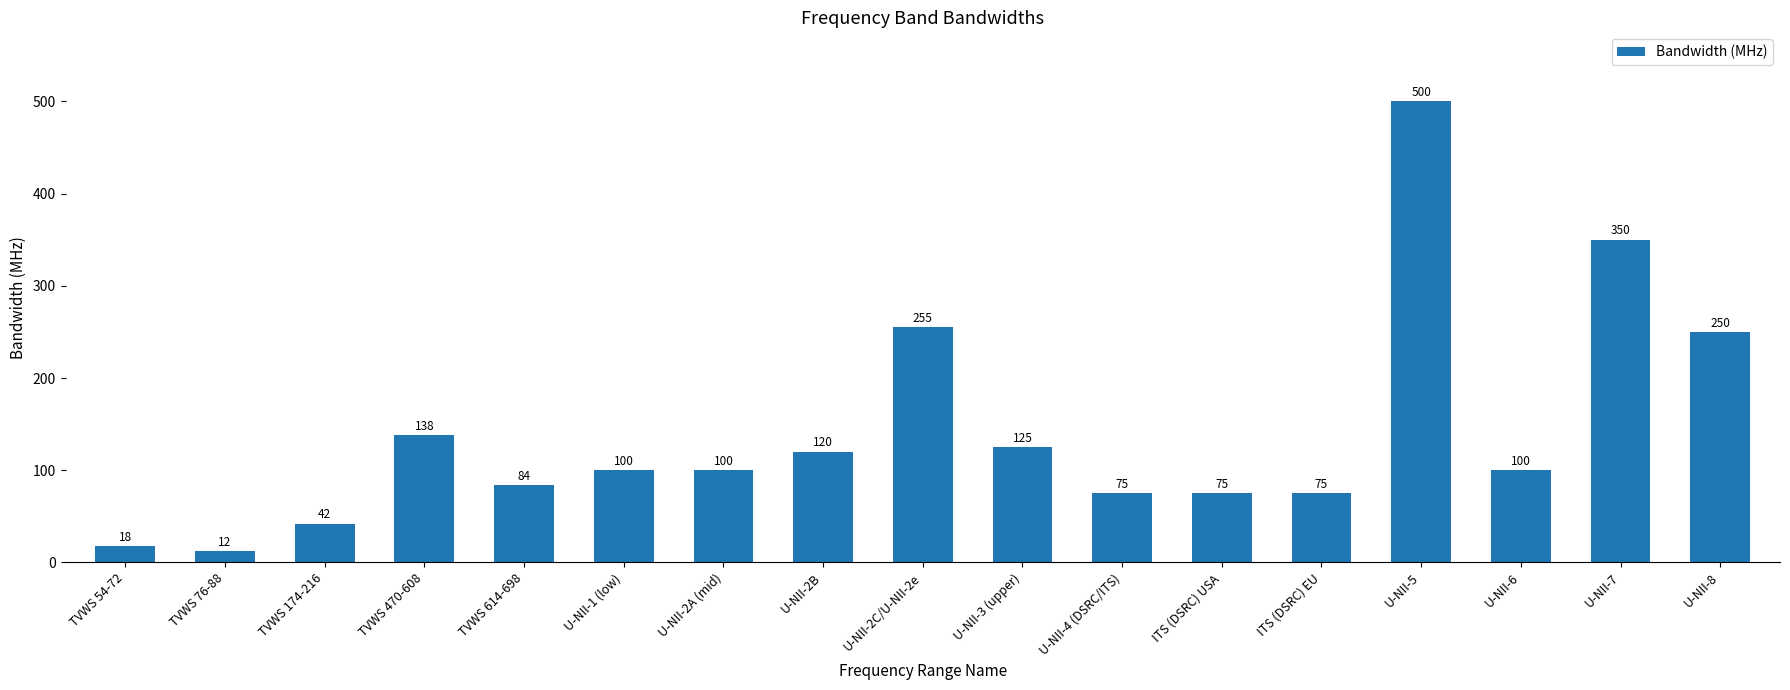

At which label is the value closest to 256?

U-NII-2C/U-NII-2e